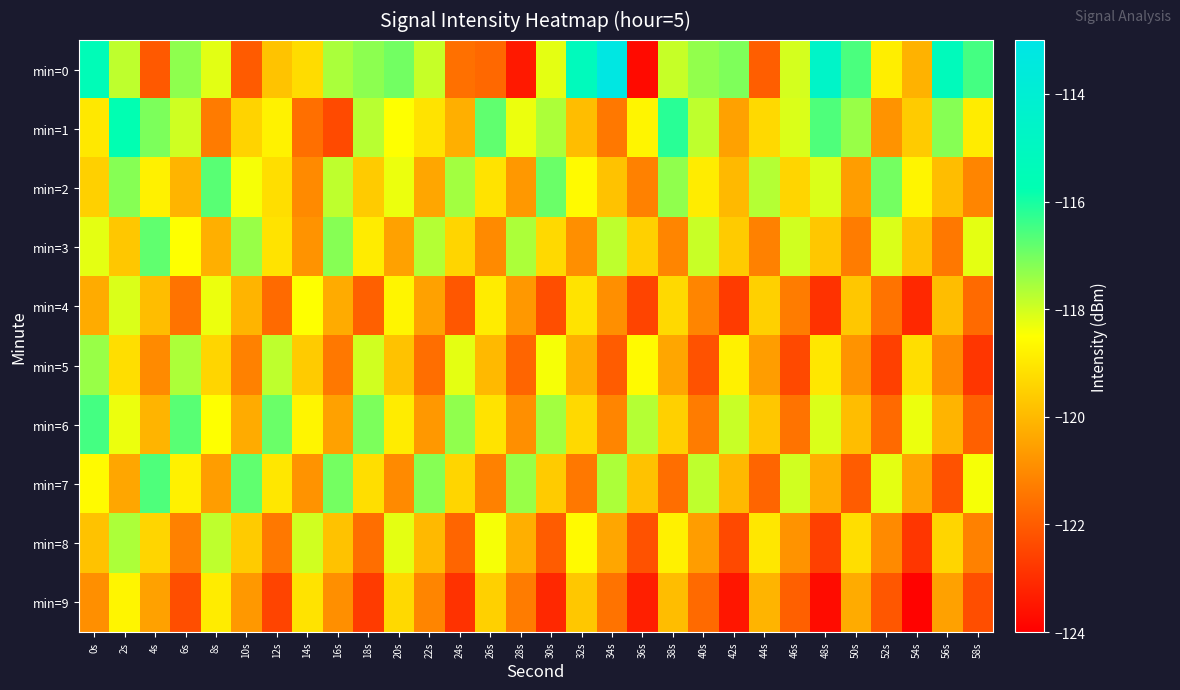

What is the difference between the highest and lowest values at 22s?

4.4